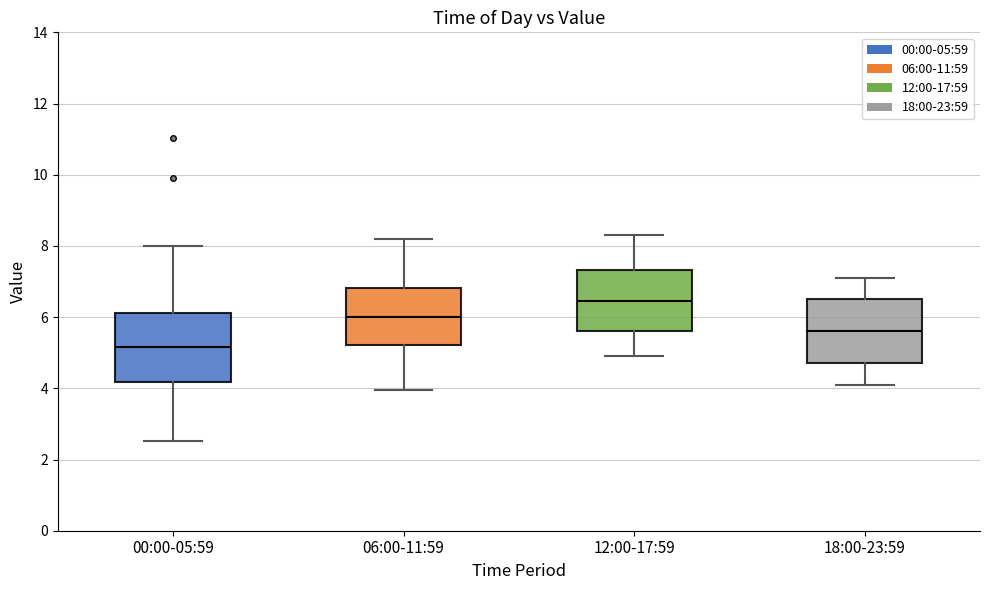

Reading left to right, read every box against the y-axis: the position of its median line, the range the box covers, and the ends of its whiskers. The values are not printed on the chart, so give them approximately, as read against the axis.

00:00-05:59: median 5.2, box 4.2 to 6.2, whiskers 2.6 to 8.0
06:00-11:59: median 6.0, box 5.2 to 6.8, whiskers 4.0 to 8.2
12:00-17:59: median 6.4, box 5.6 to 7.4, whiskers 5.0 to 8.4
18:00-23:59: median 5.6, box 4.8 to 6.6, whiskers 4.2 to 7.2